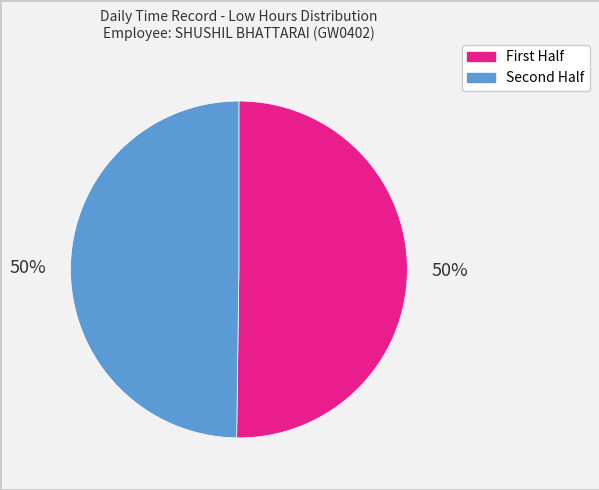

To the nearest percent, what is the average slice percentage?

50%